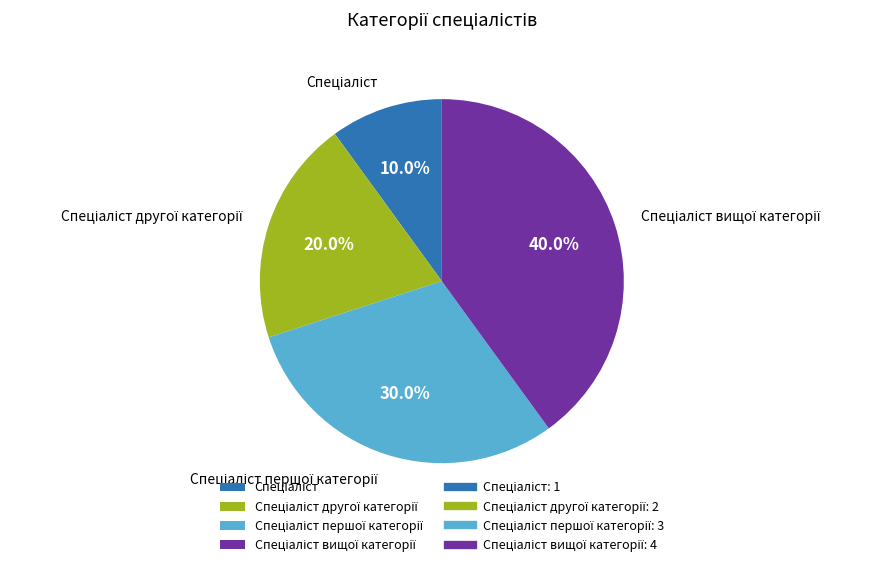

Does any single category account for the majority?

No